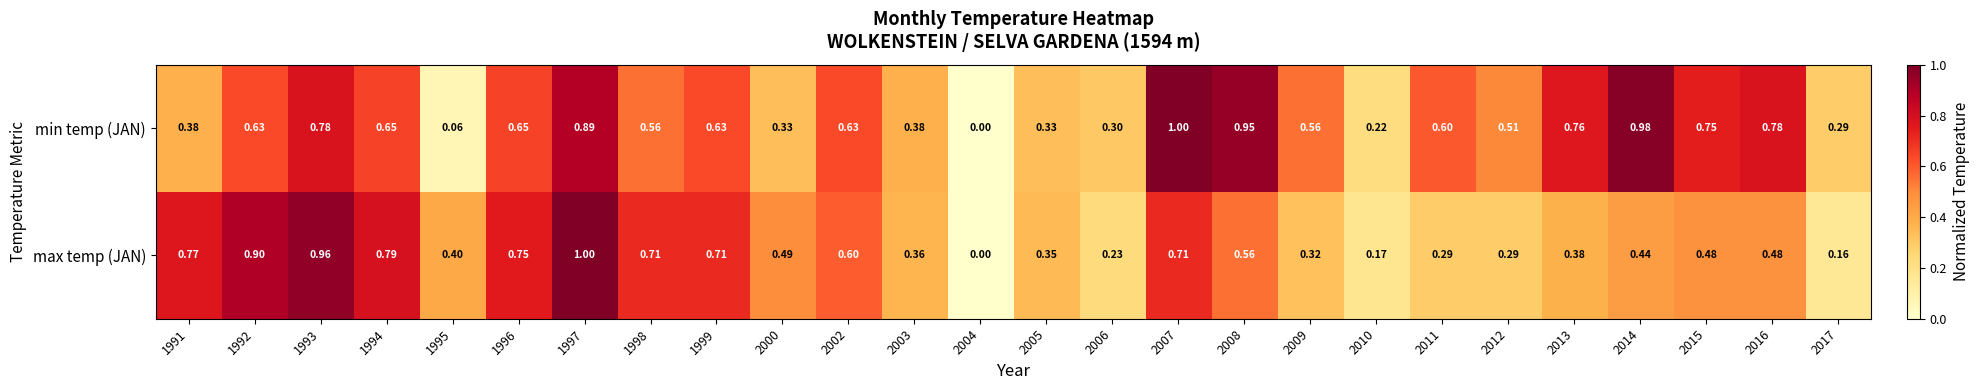

At 1998, list the series in order from largest to smallest.

max temp (JAN), min temp (JAN)